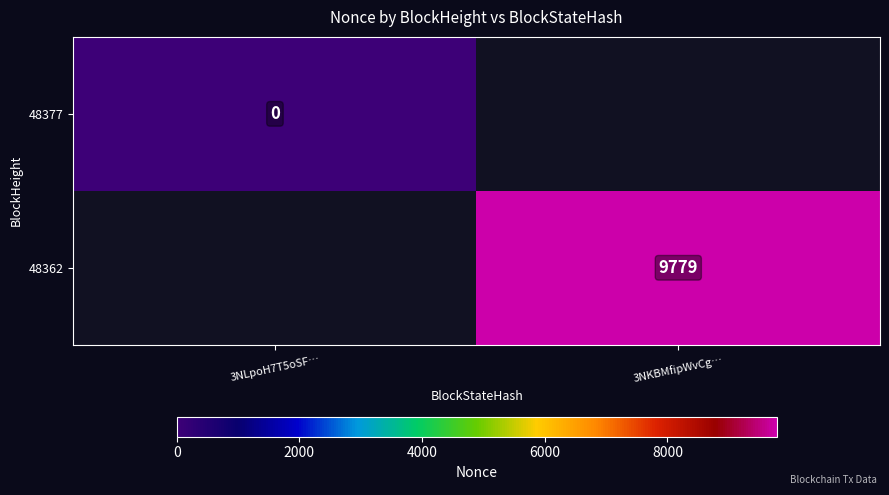

How many categories are shown in the chart?

2